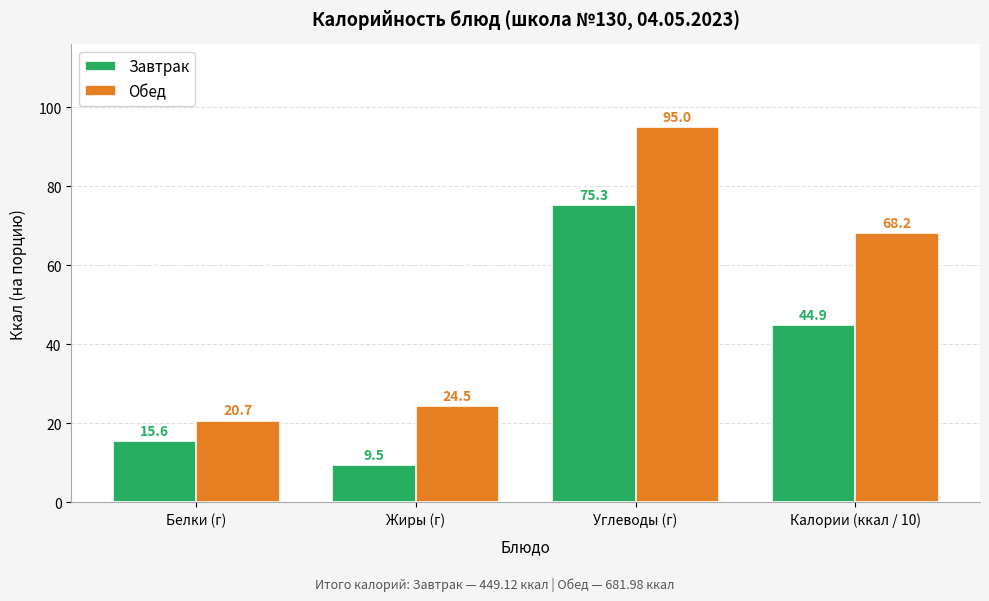

Is the value of Завтрак at Углеводы (г) greater than the value of Обед at Калории (ккал / 10)?

Yes